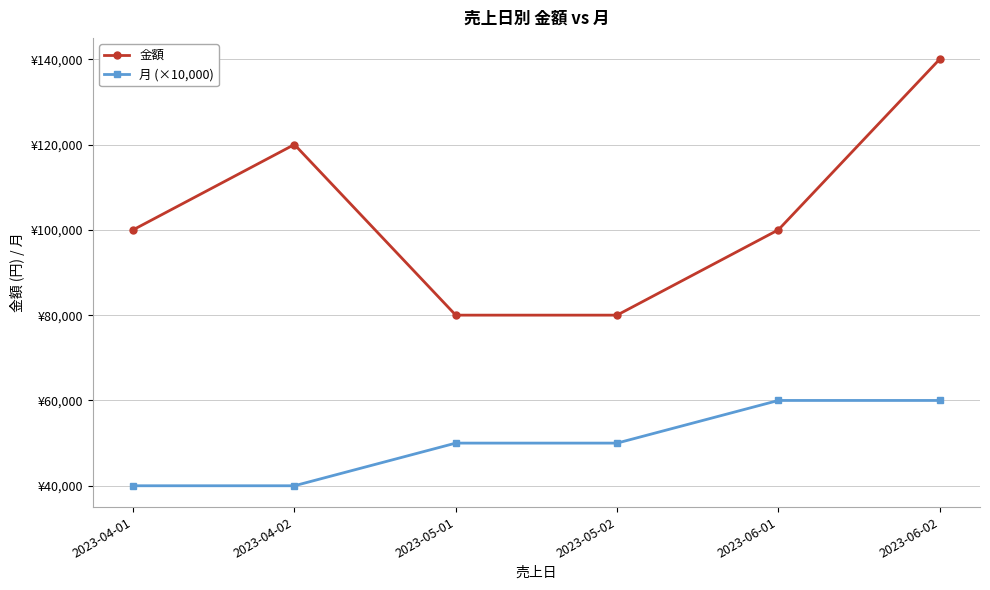

Which series has the largest total across all categories?

金額